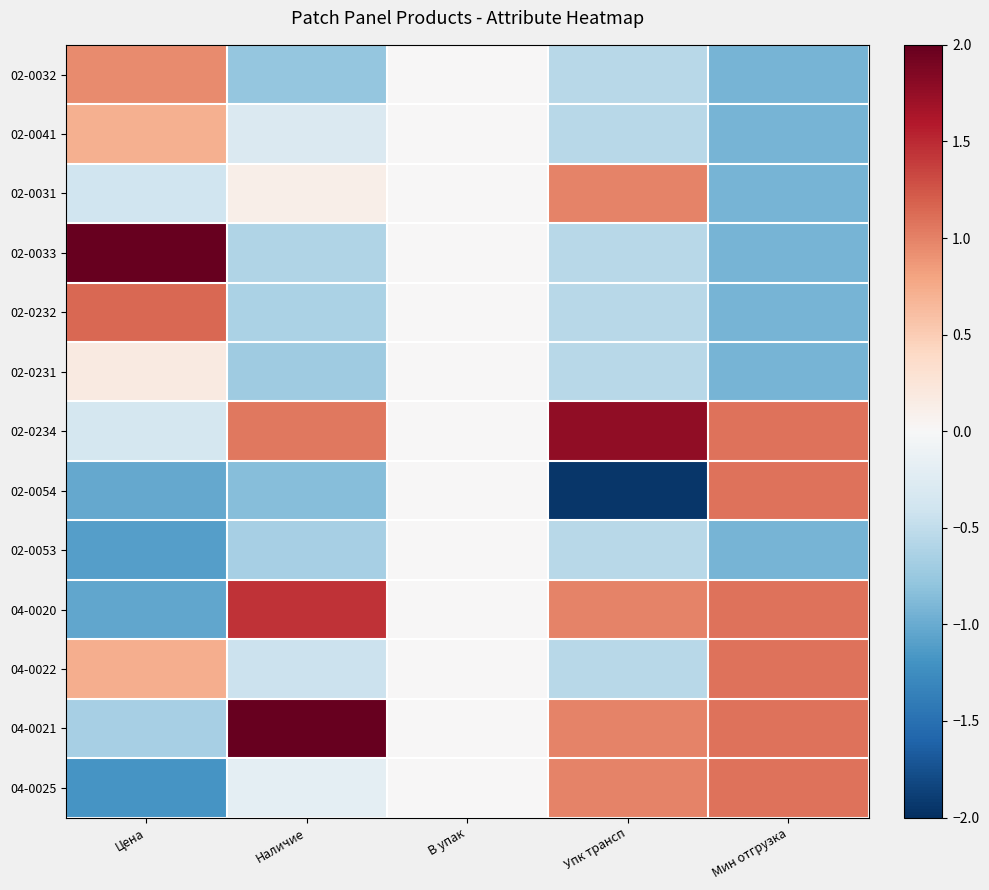

What is the maximum value shown in the chart?

2.5